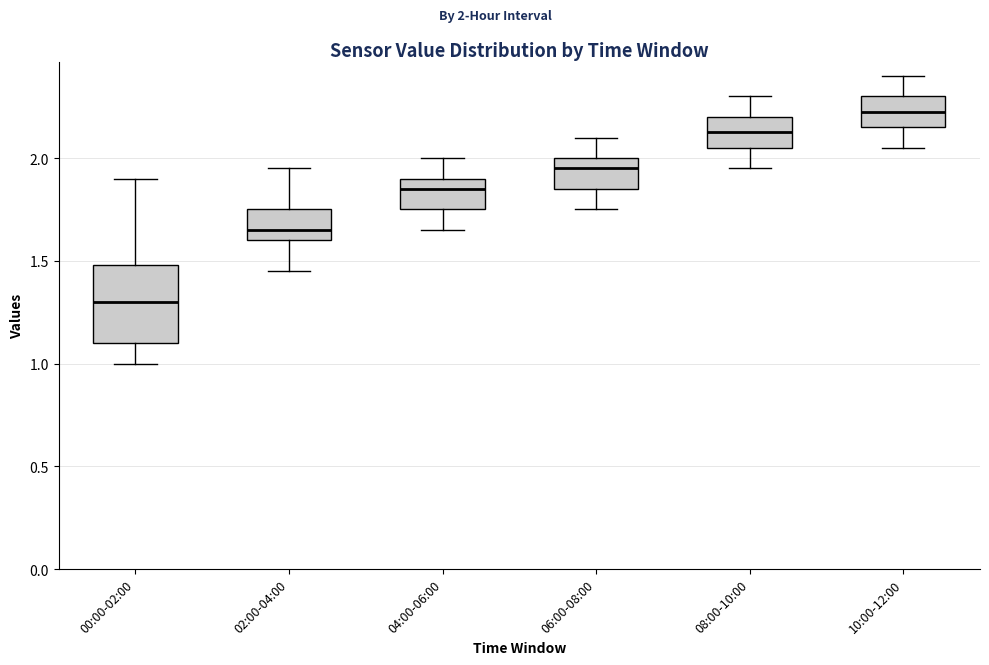

Where does the lower whisker of the box for 06:00-08:00 end on the y-axis? The values are not printed on the chart, so give them approximately, as read against the axis.

1.75